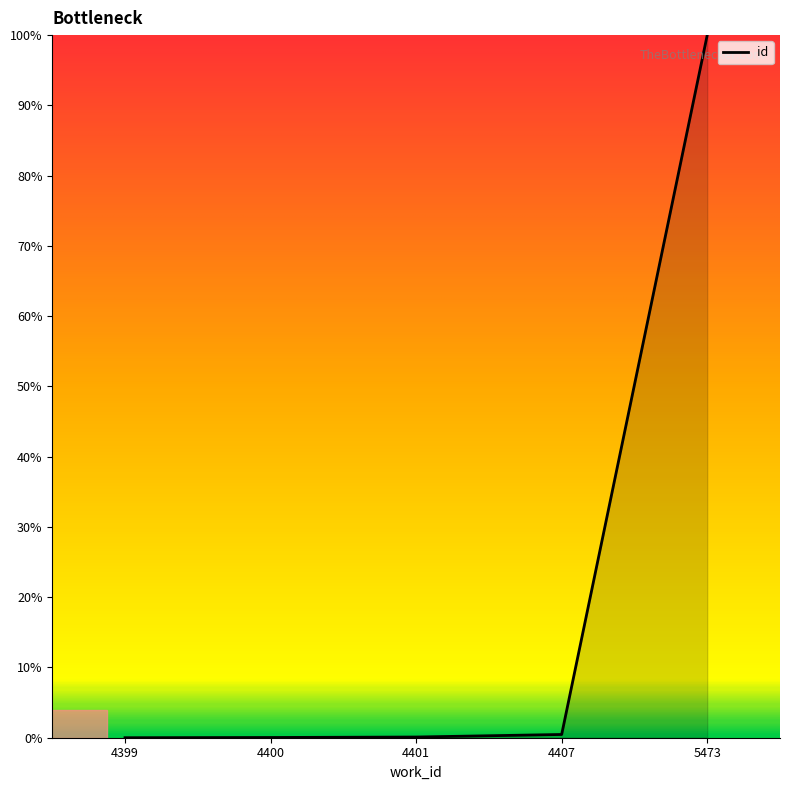

What is the difference between the maximum and minimum values?

100.0